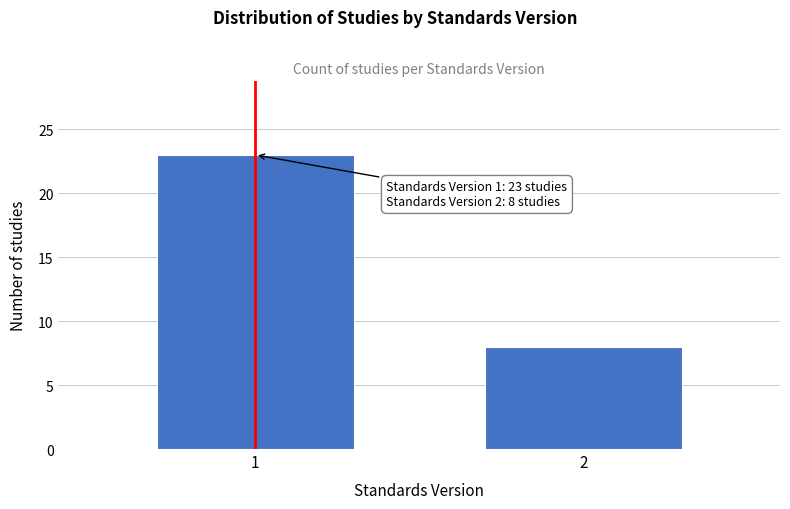

Reading left to right, extract all data points from this chart.

1=23	2=8